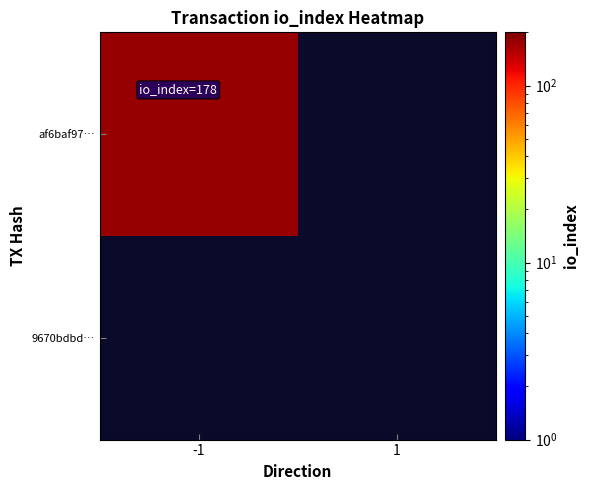

Rank the series at io_index from lowest to highest value.

9670bdbd81b66945f18f8a323c69d8c04c98050, af6baf974e19690701f34fb4b8d8920e21b36ab